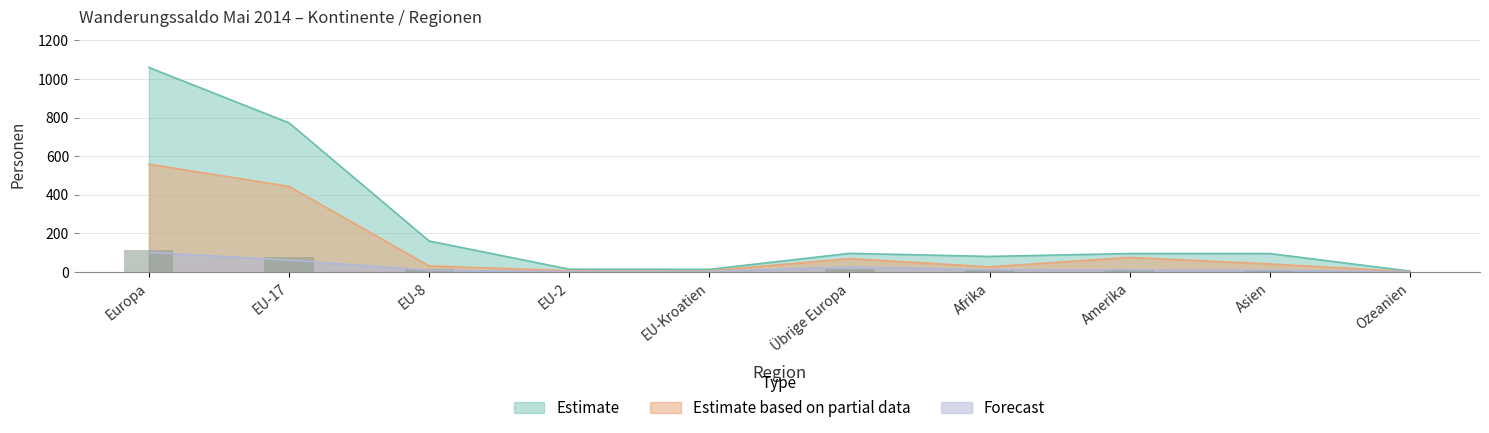

At which category does the chart reach its peak across all series?

Europa